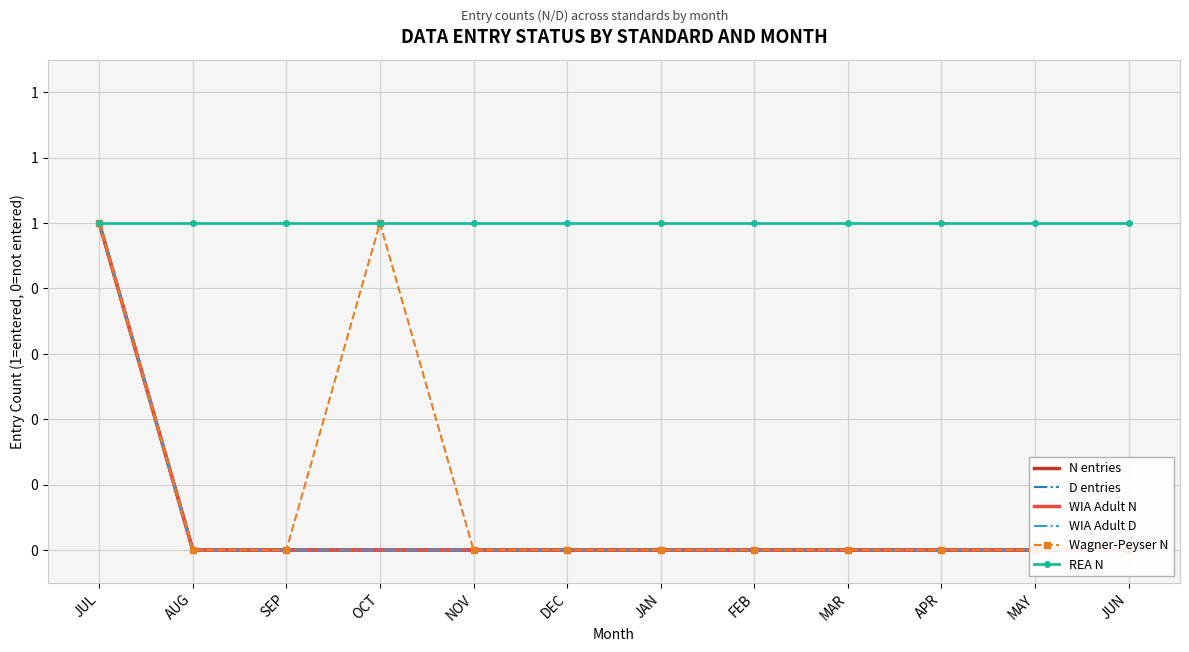

Which has a higher value, JAN or DEC?

JAN